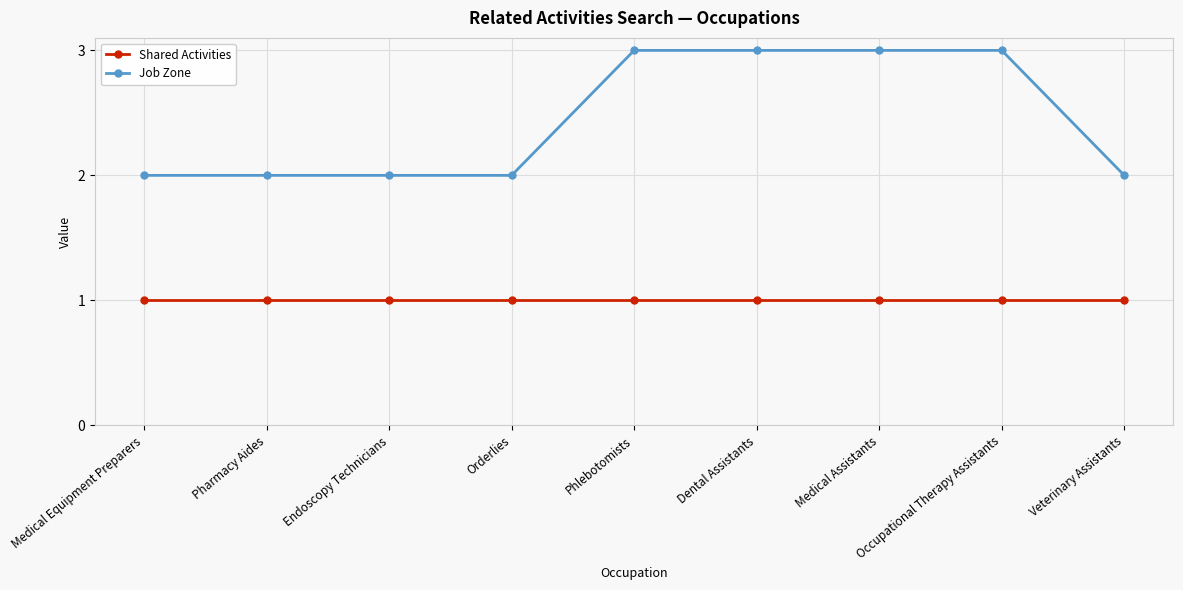

Which series has the widest spread of values?

Job Zone